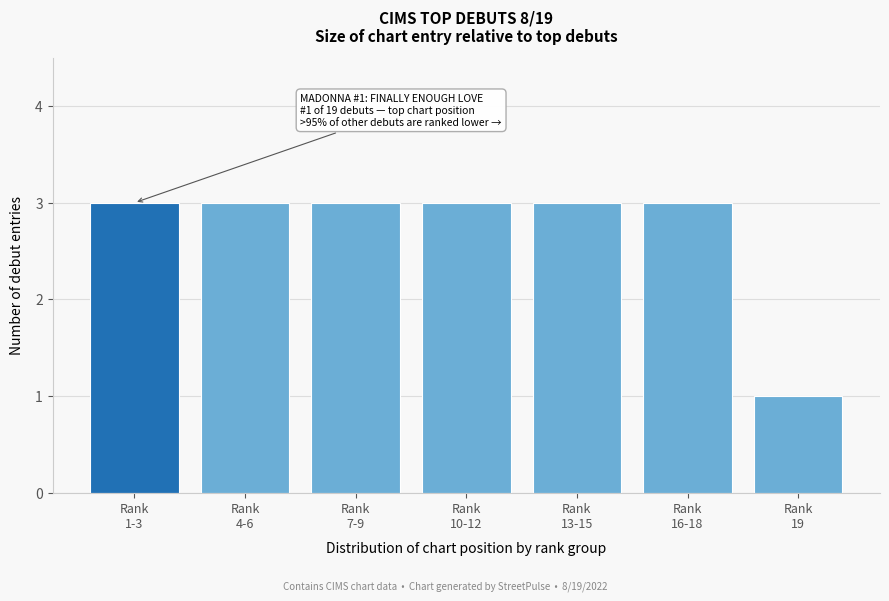

Reading right to left, extract all data points from this chart.

1	3	3	3	3	3	3